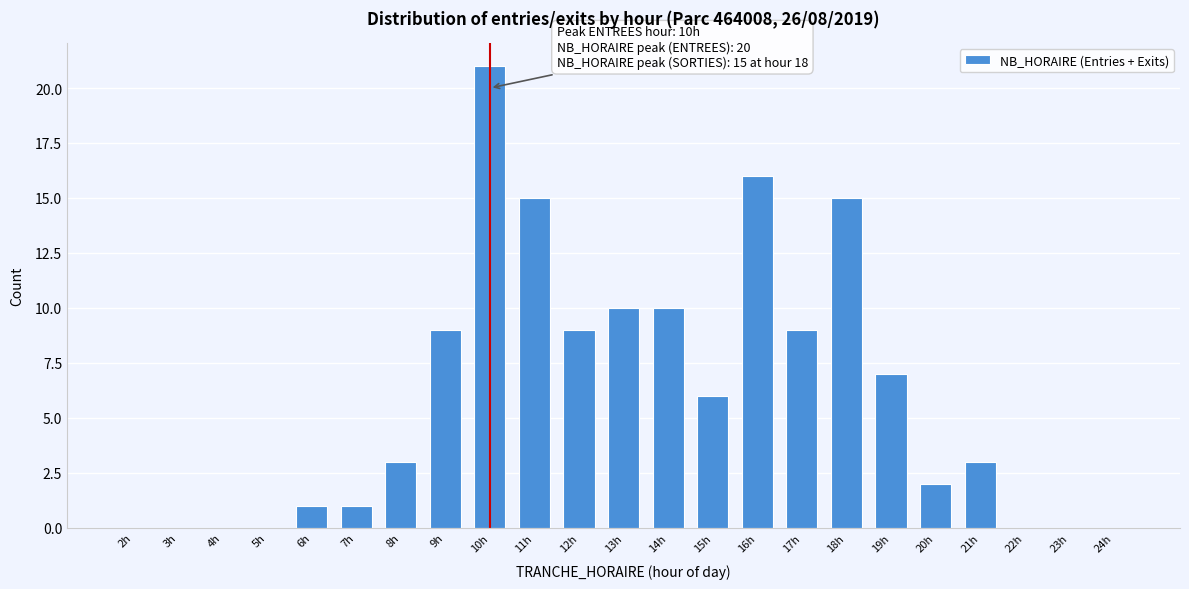

Reading left to right, transcribe all the data shown in this chart.

2h=0	3h=0	4h=0	5h=0	6h=1	7h=1	8h=3	9h=9	10h=21	11h=15	12h=9	13h=10	14h=10	15h=6	16h=16	17h=9	18h=15	19h=7	20h=2	21h=3	22h=0	23h=0	24h=0